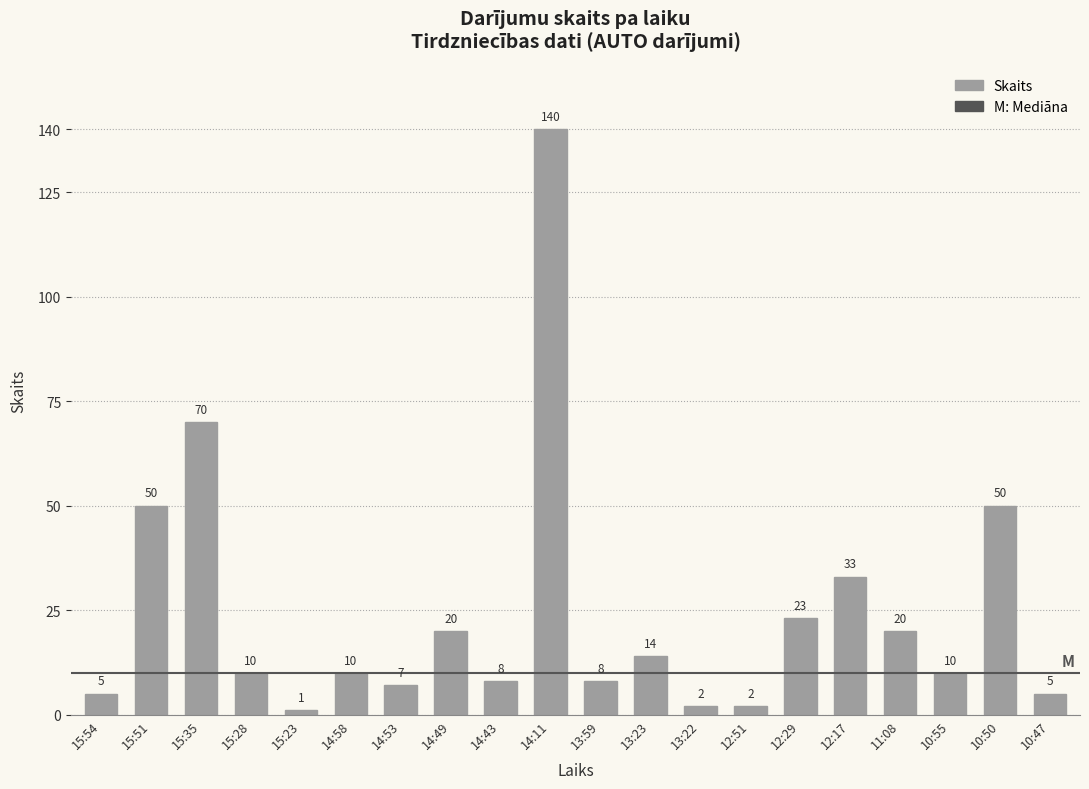

What is the label of the 6th bar from the right?

12:29